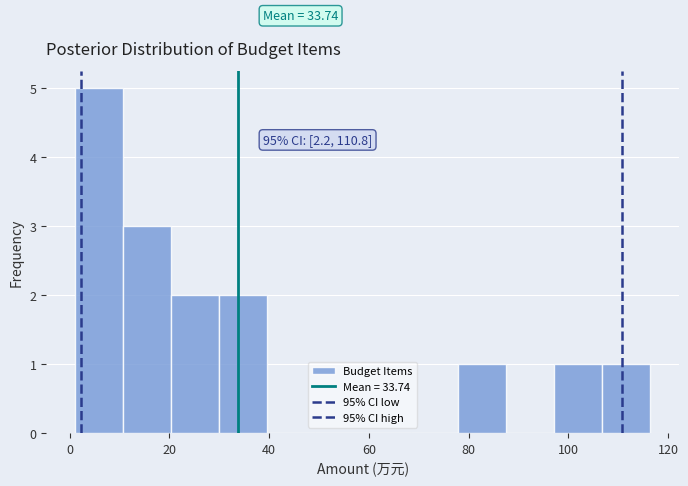

Over which range of the x-axis is the bar tallest?

2 to 10